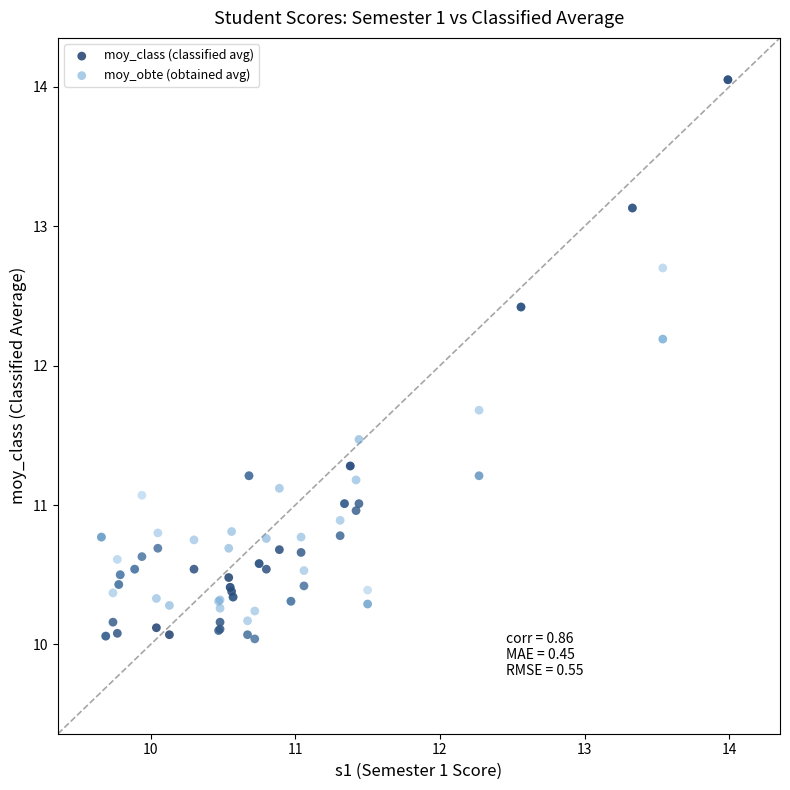

Which series has the widest spread of Y values?

moy_class (classified avg)